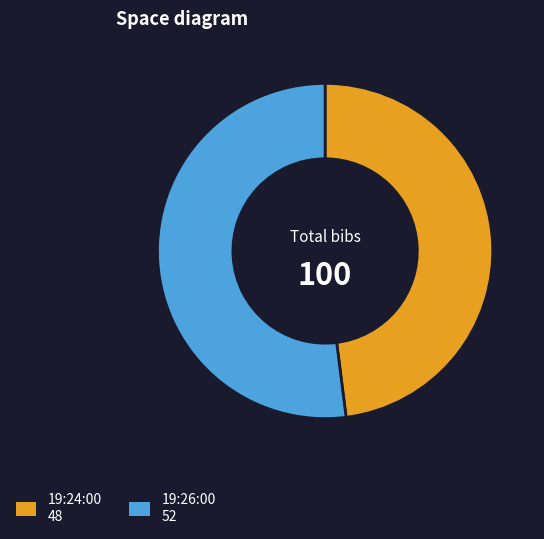

Between 19:24:00 and 19:26:00, which is larger?

19:26:00